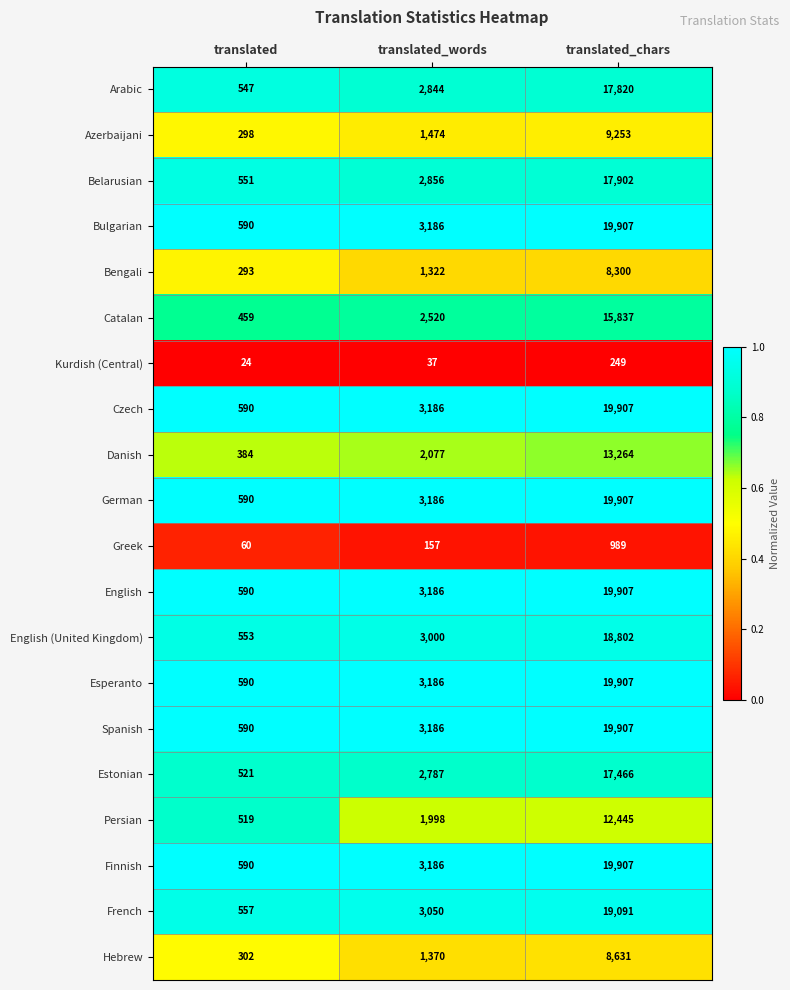

What is the sum of all Persian values?

14962